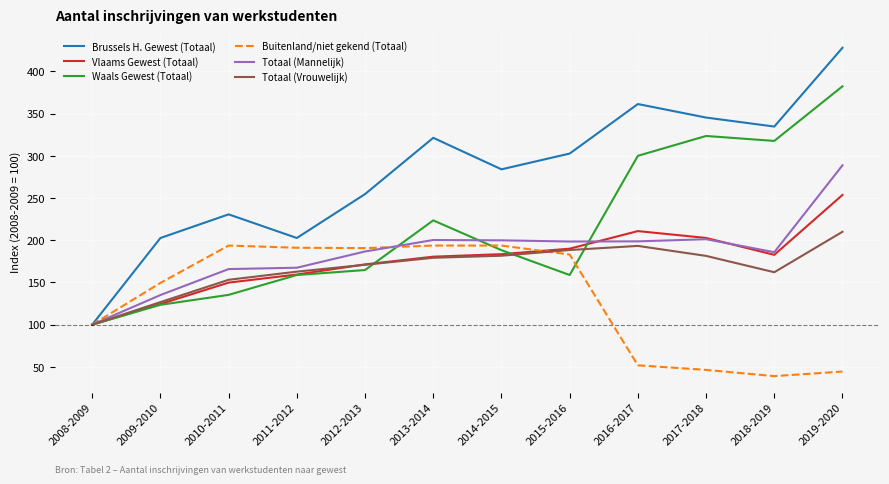

True or false: Buitenland/niet gekend (Totaal) has more than 0 points higher than both neighbors.

True